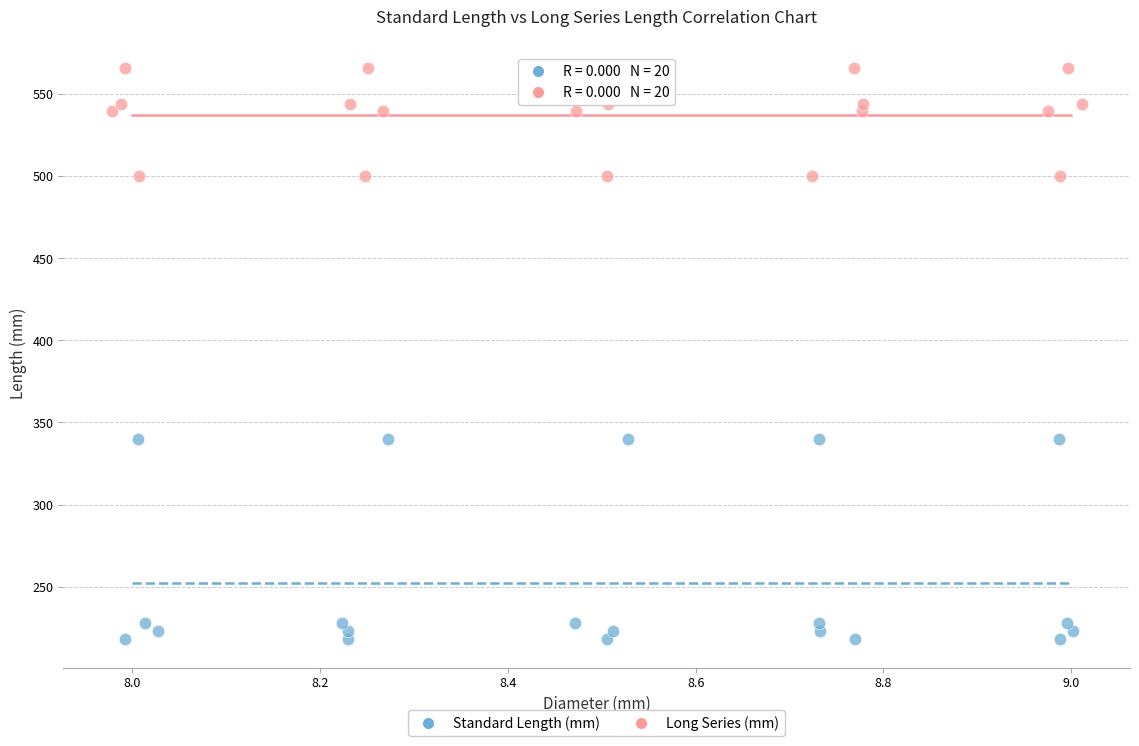

Which series has the widest spread of Y values?

Standard Length (mm)